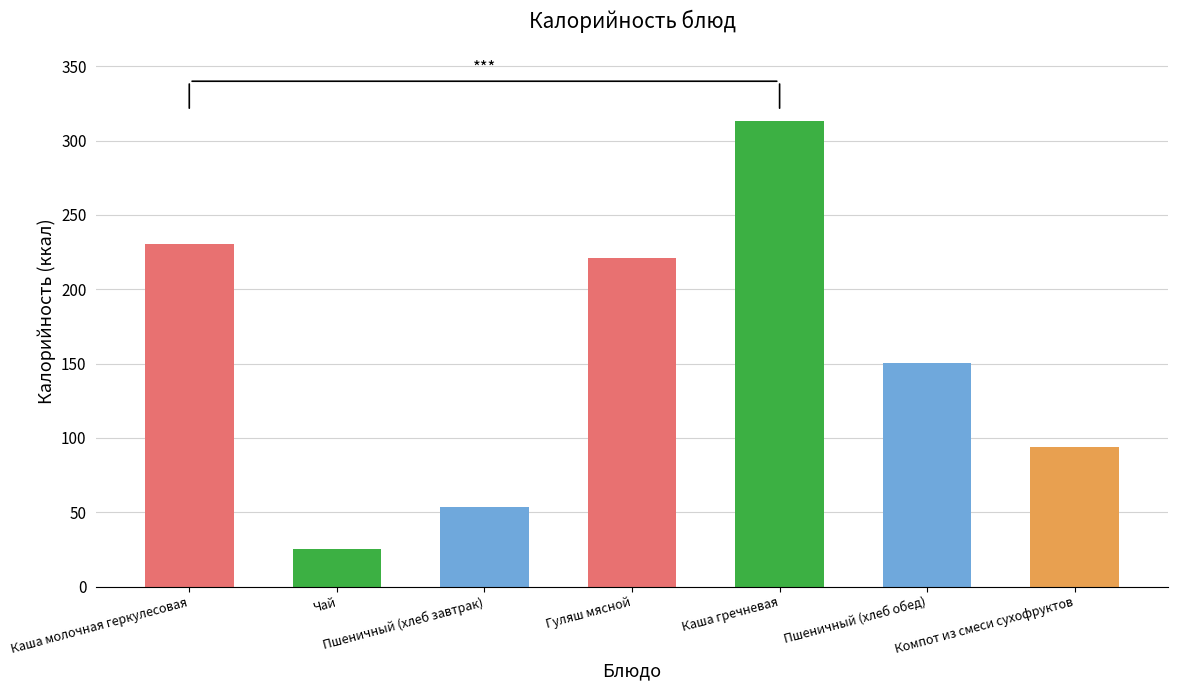

What position from the right is Компот из смеси сухофруктов?

1